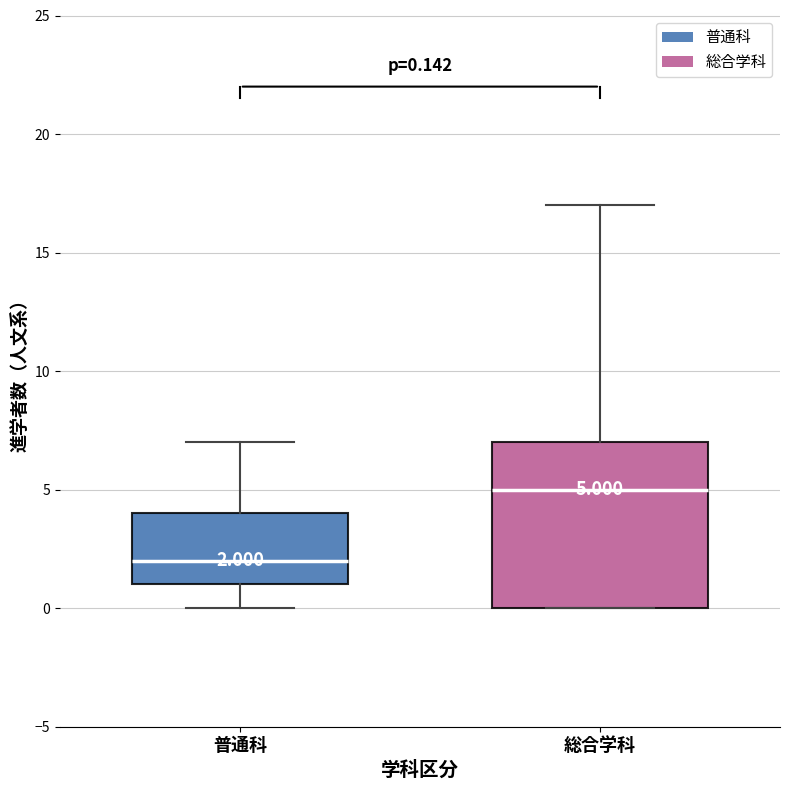

Which box's median line is the lowest?

普通科